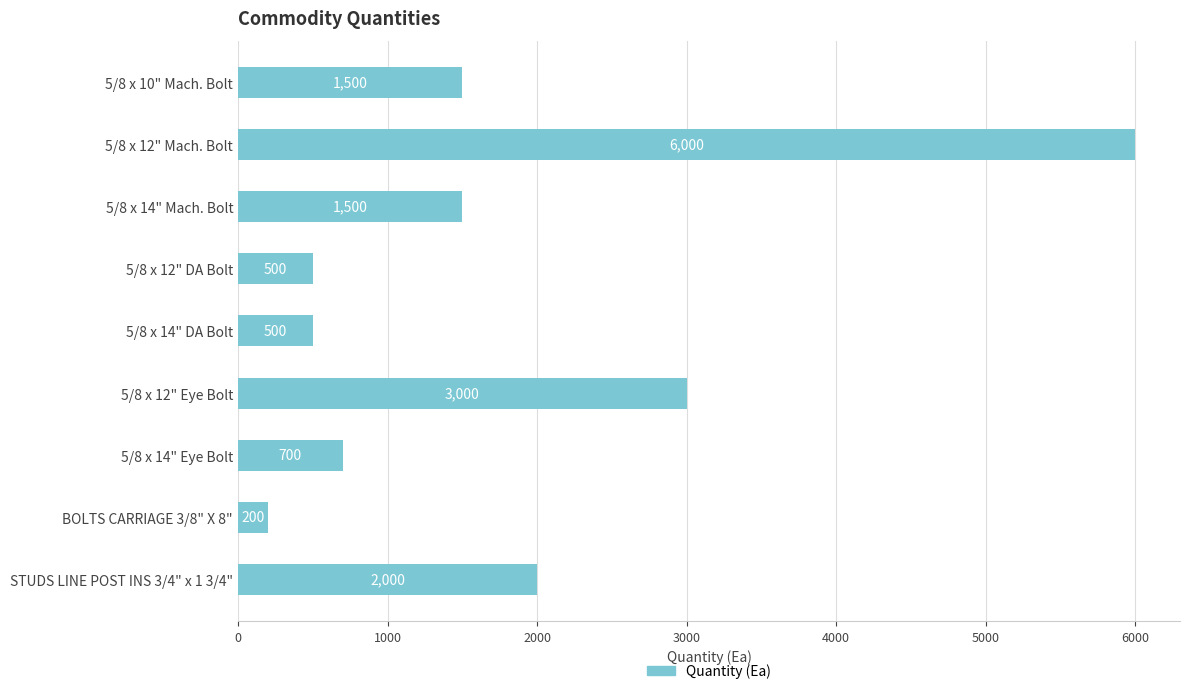

What is the difference between the maximum and minimum values?

5800